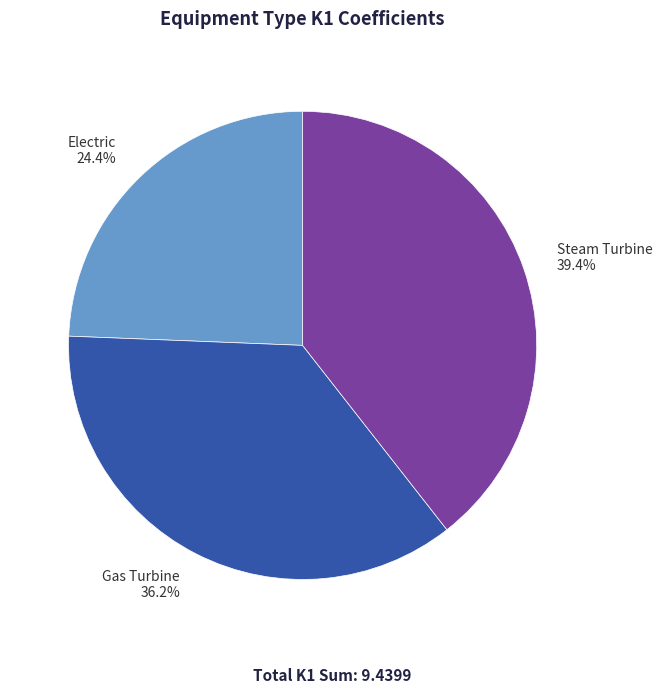

Does Gas Turbine represent more than half of the total?

No